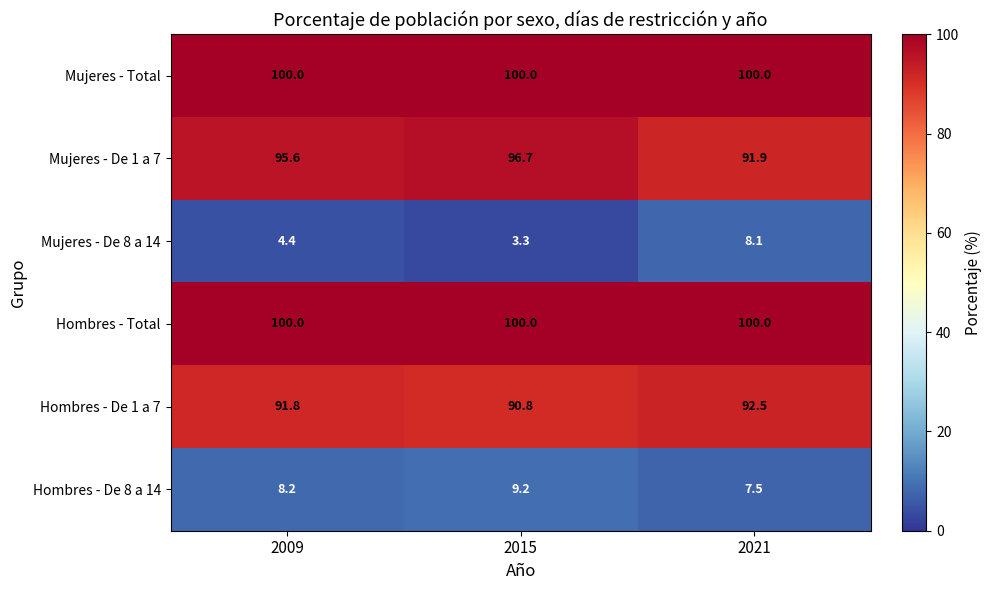

Read the Mujeres - Total value at 2015.

100.0